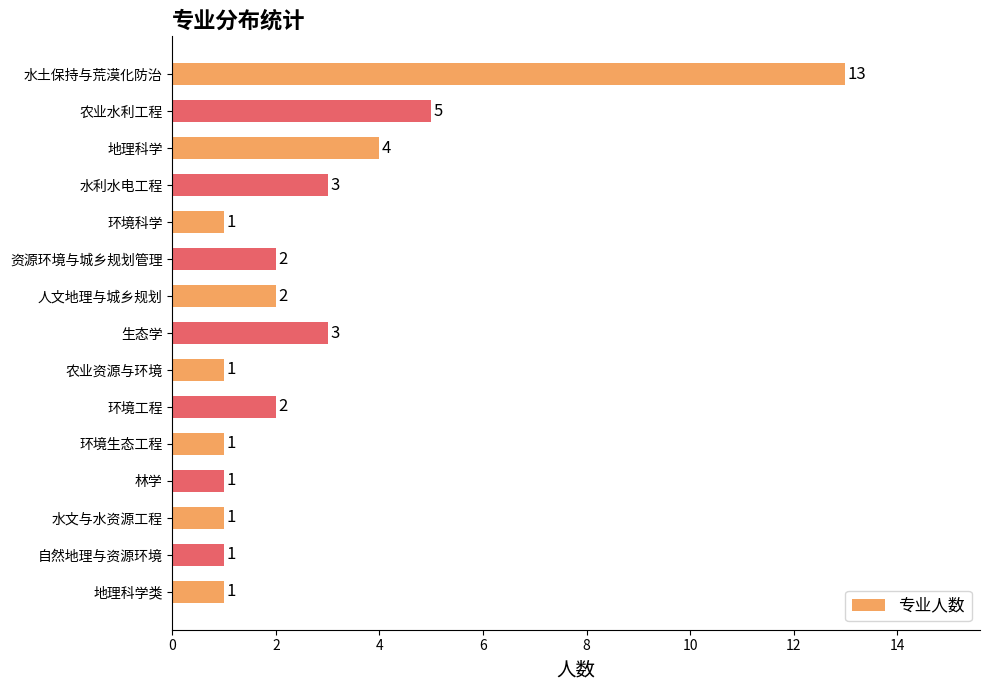

Which label corresponds to the largest value in the chart?

水土保持与荒漠化防治